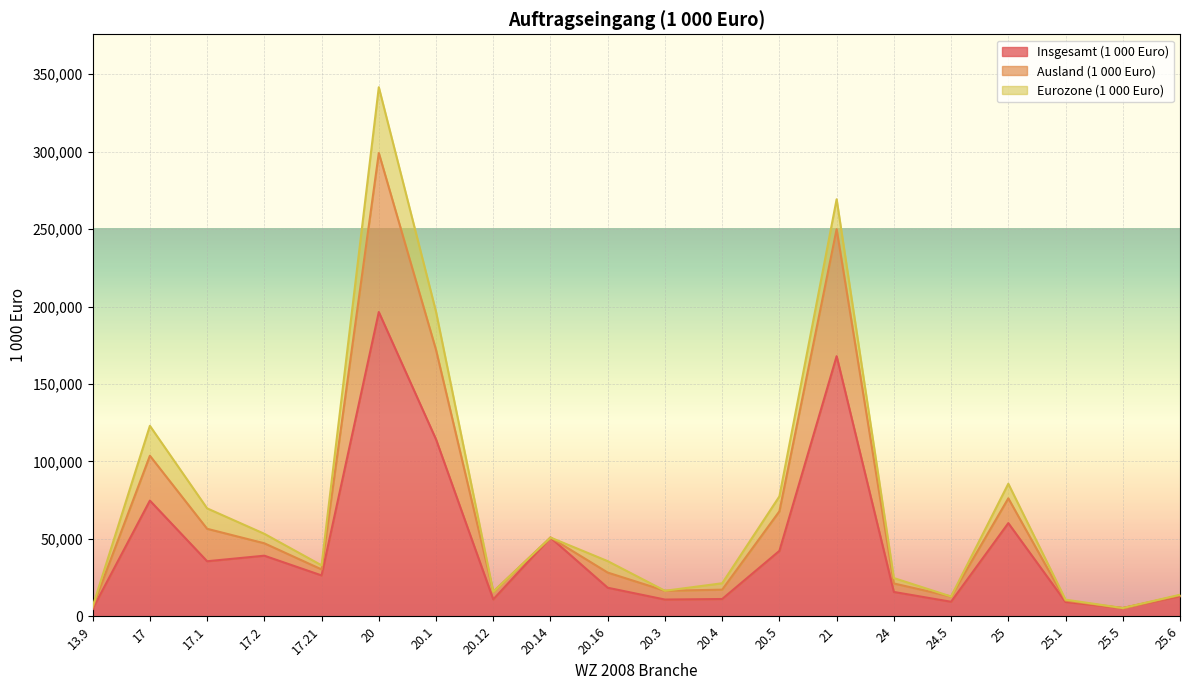

What is the label of the 16th point from the left?

24.5